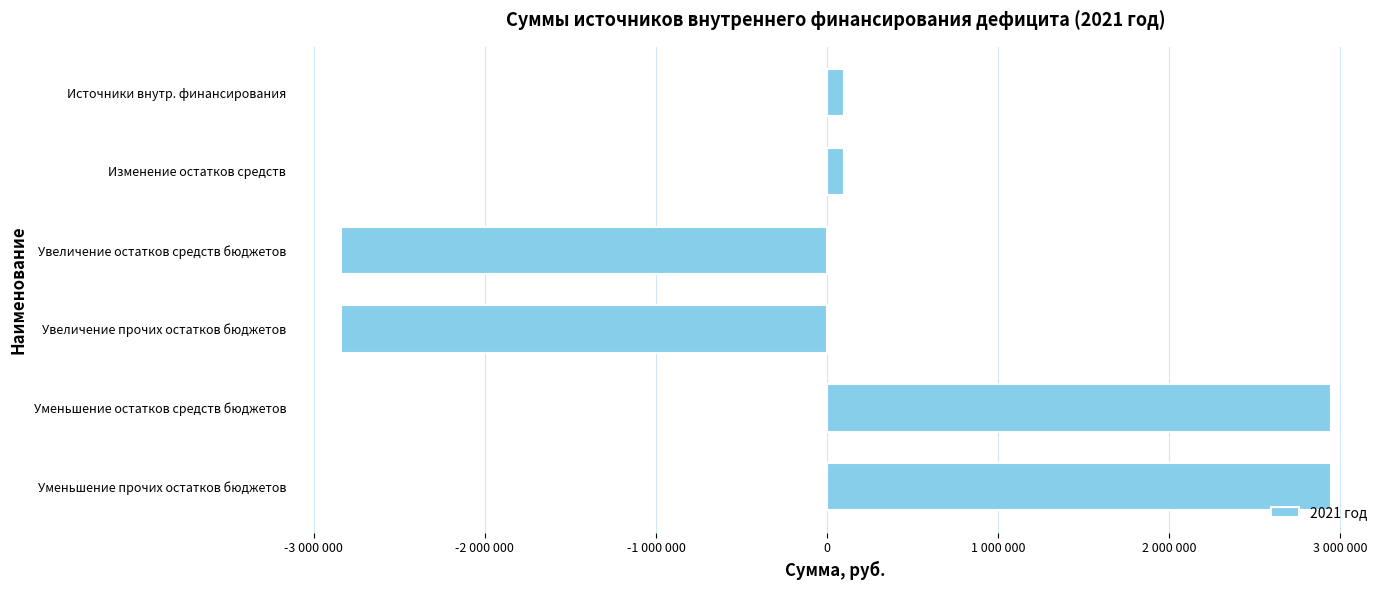

Does the chart contain any negative values?

Yes